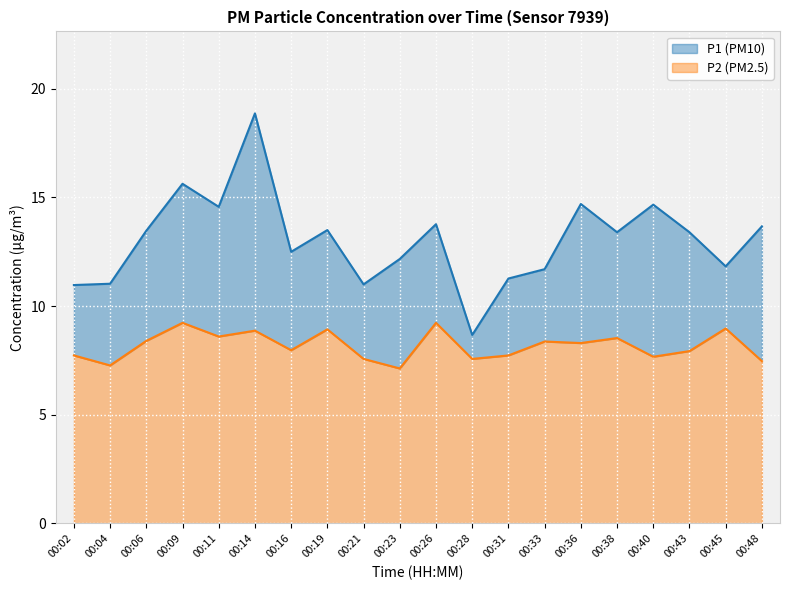

What is the difference between the second highest and minimum values in the P1 series?

7.0